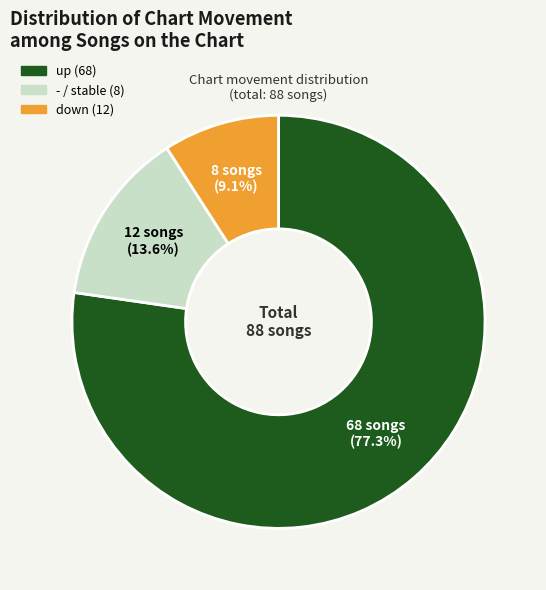

Does any single category account for the majority?

Yes